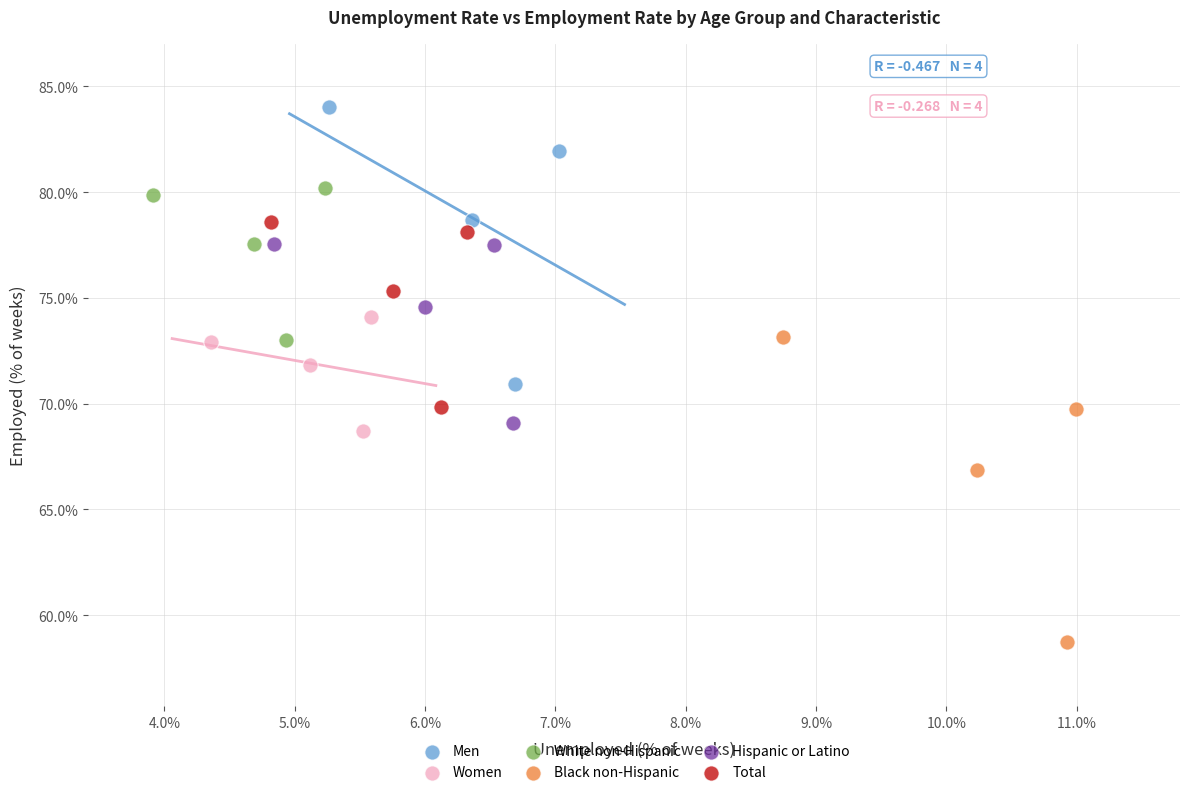

Which series has the widest spread of Y values?

Black non-Hispanic